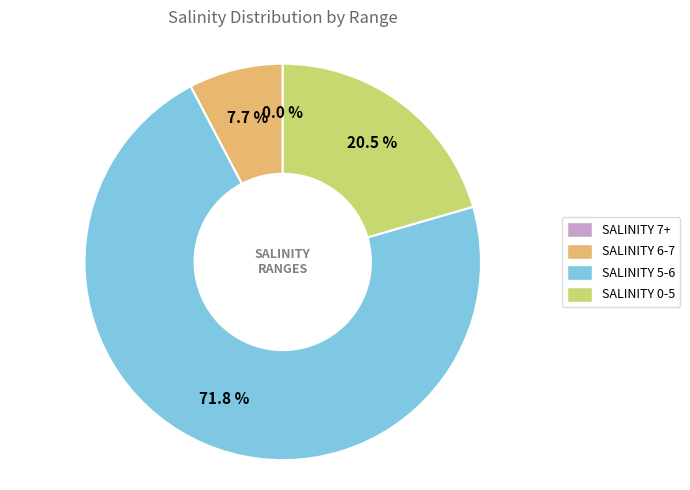

Combined, do 29 and 25 account for over 50%?

No